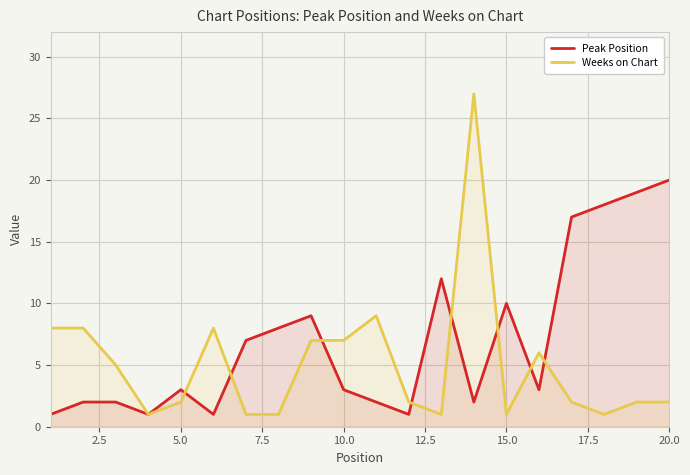

Which series has the largest range (max minus min)?

Weeks on Chart